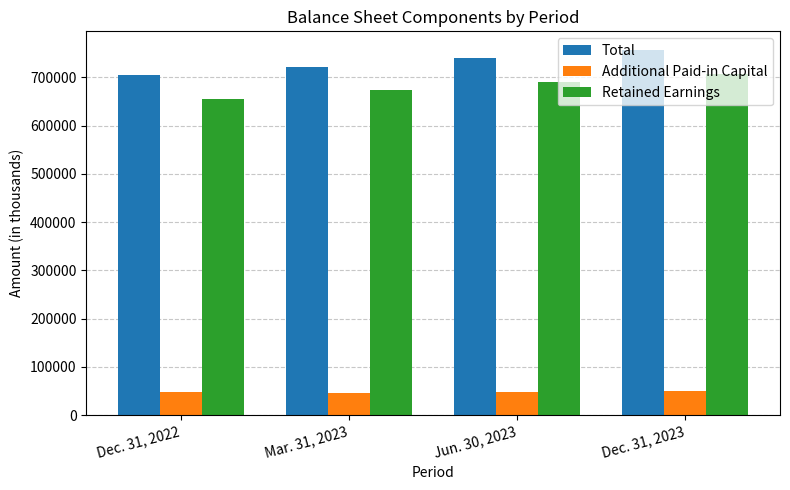

At which category is the sum across all series the highest?

Dec. 31, 2023